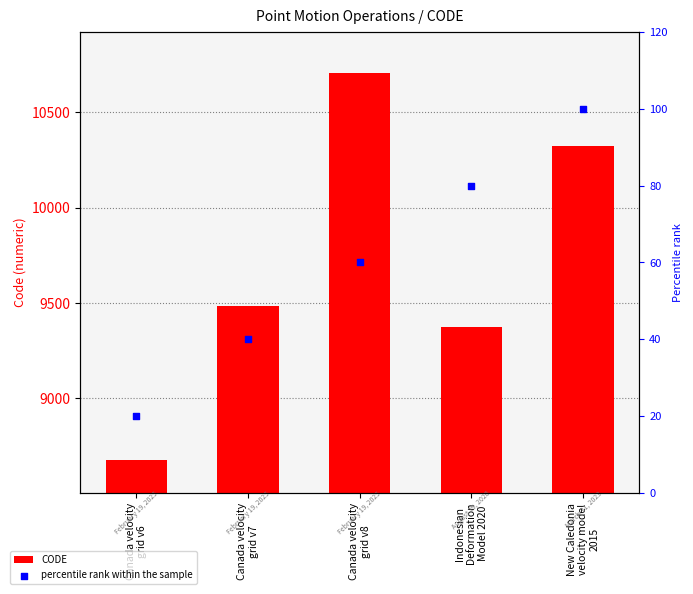

Which series has the largest total across all categories?

CODE